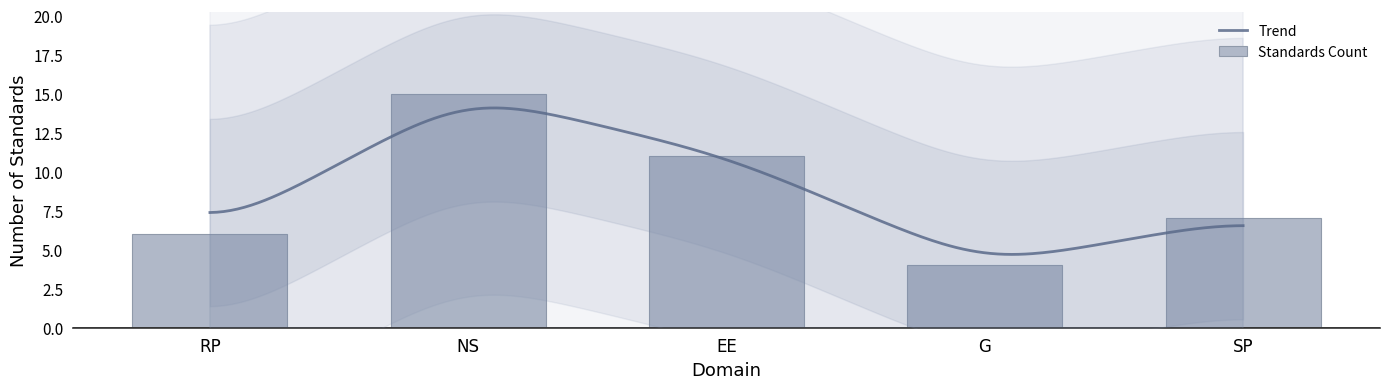

What is the difference between the second highest and second lowest values?

5